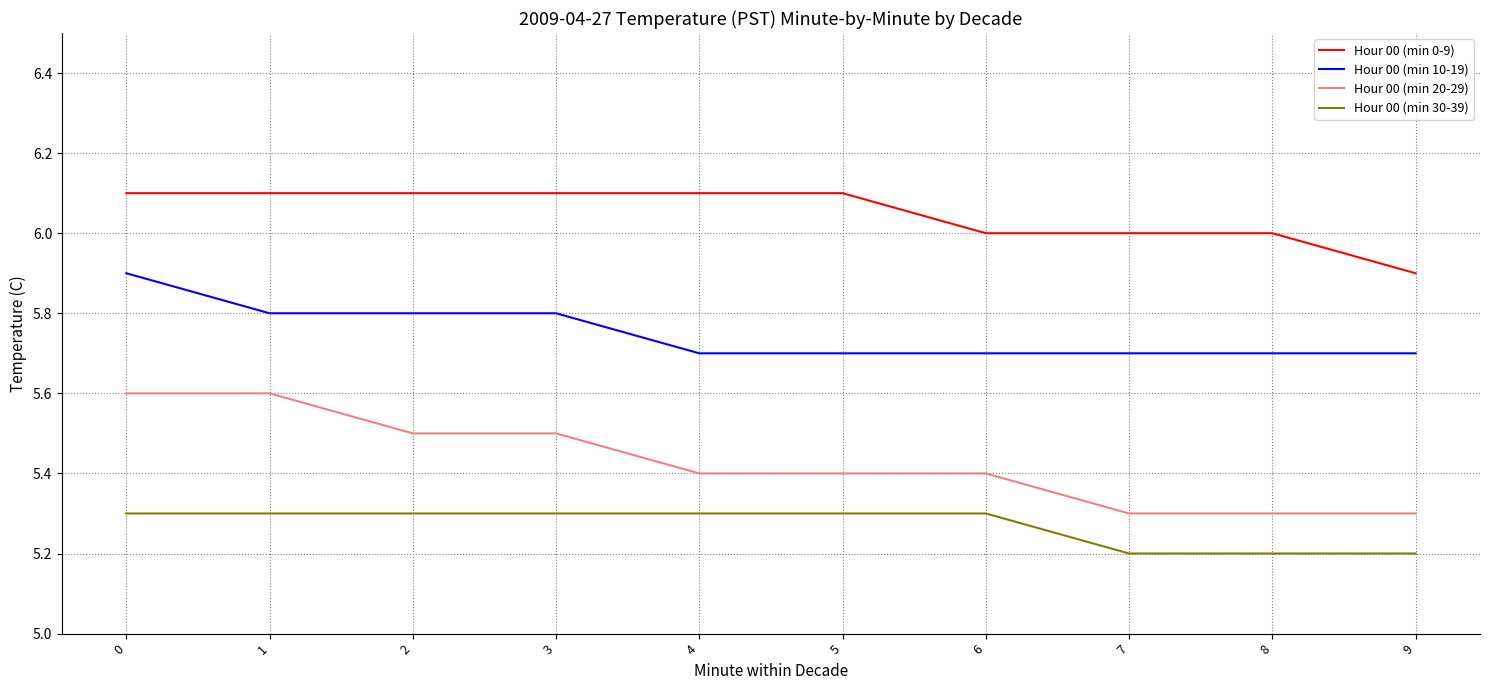

True or false: Hour 00 (min 10-19) has a value of 7.7 at 5.

False